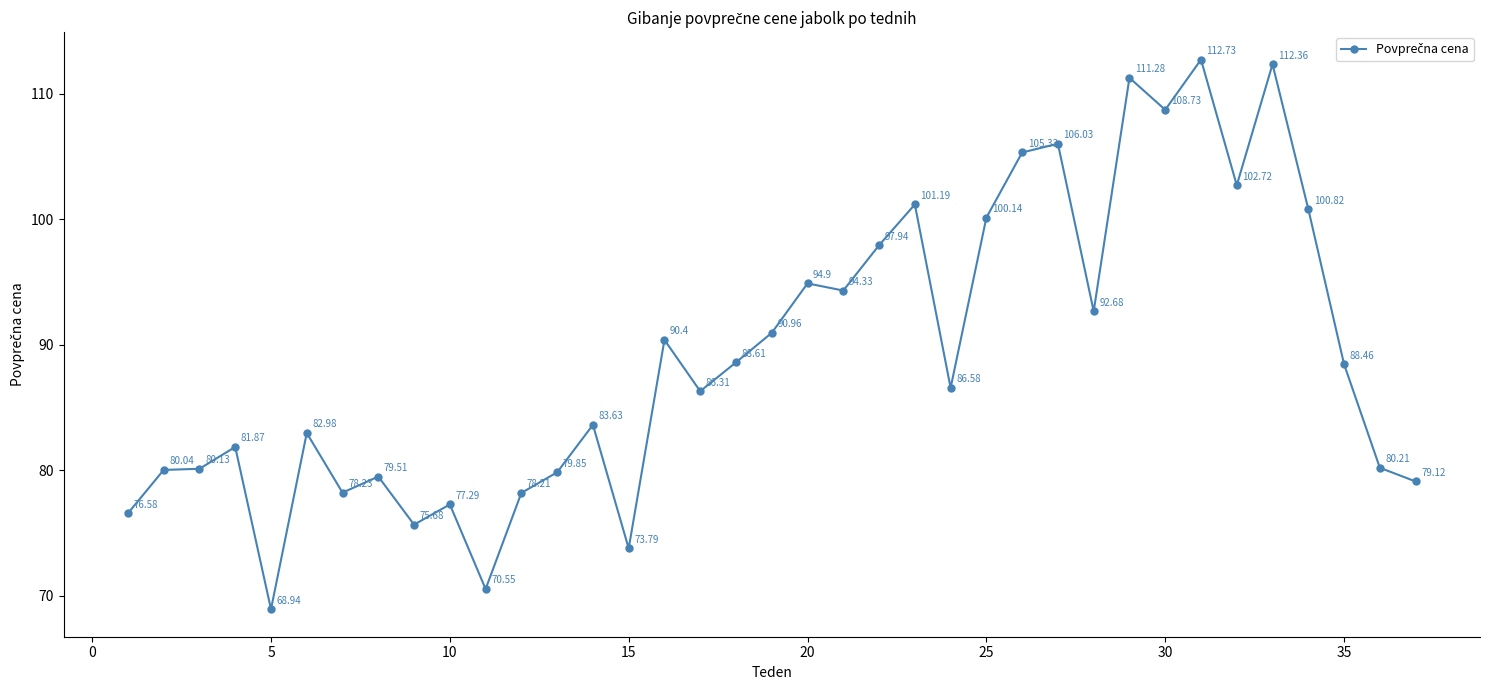

What is the difference between the second highest and minimum values?

43.4